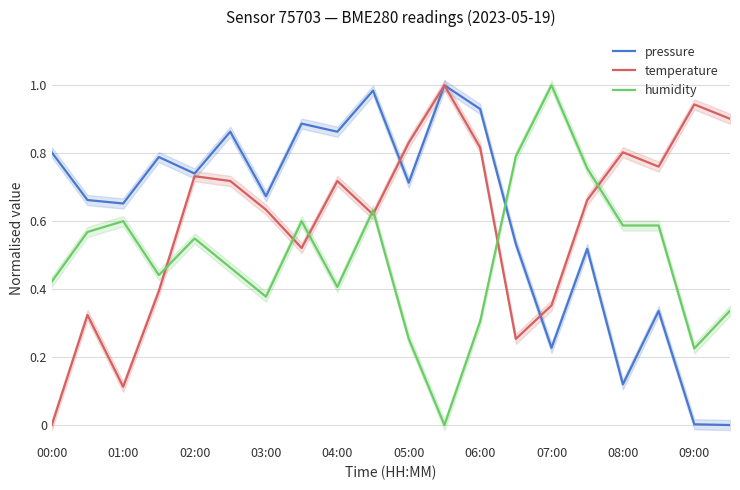

How many values in temperature are above zero?

19